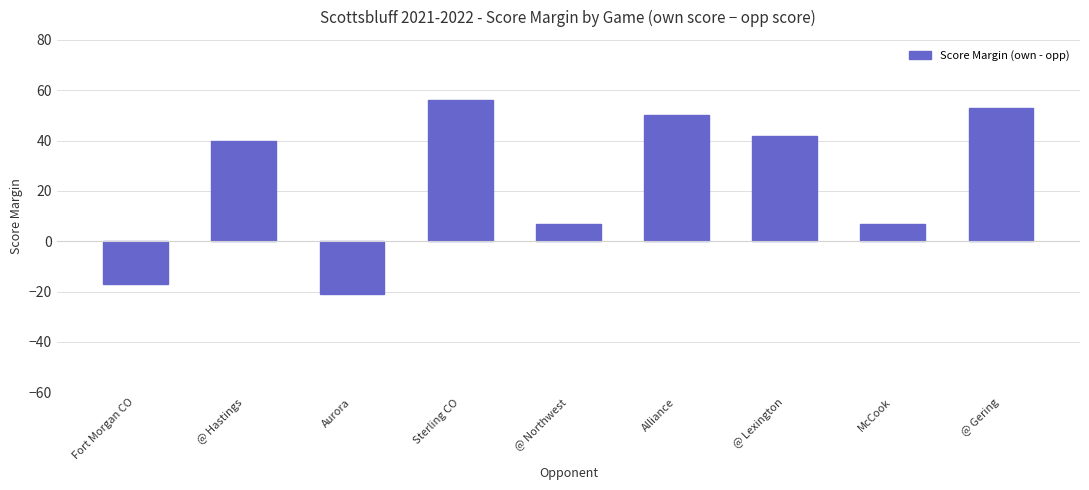

How many bars are there in total?

9